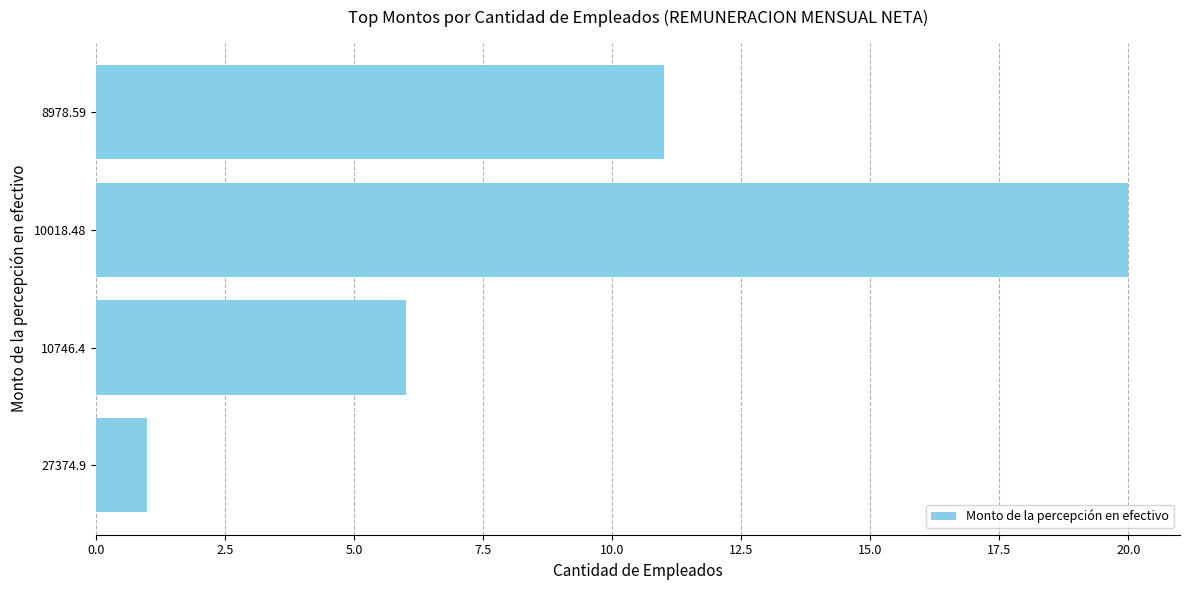

Is it true that the value at 27374.9 is 0?

False